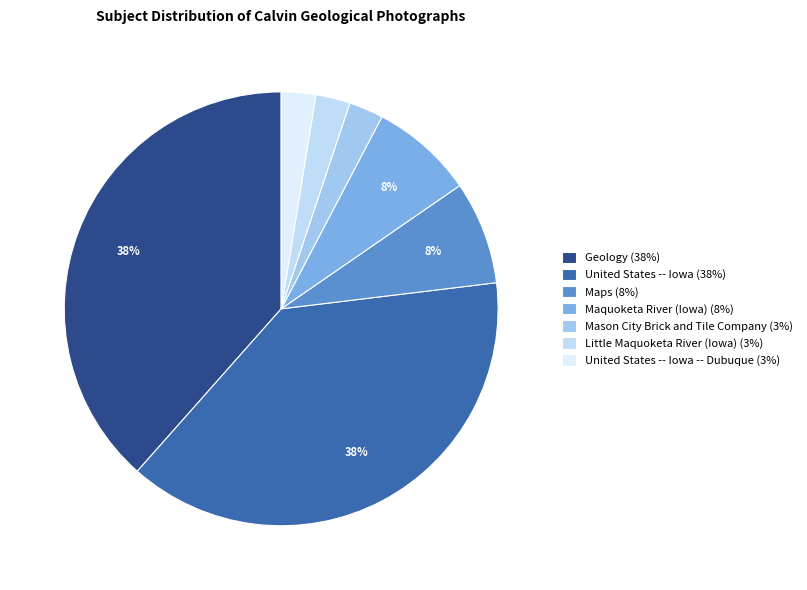

Count the number of slices in the pie.

7